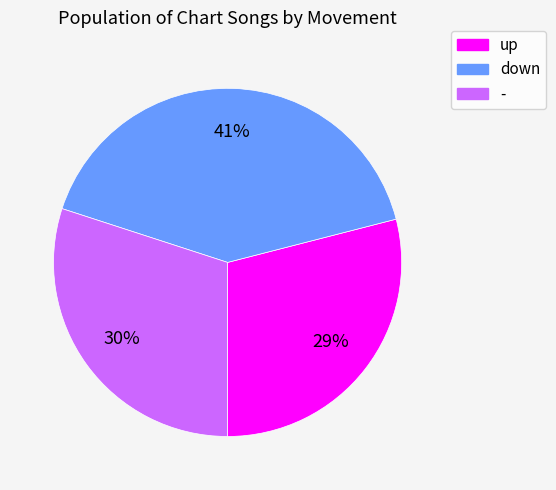

To the nearest percent, what is the combined percentage of - and up?

59%